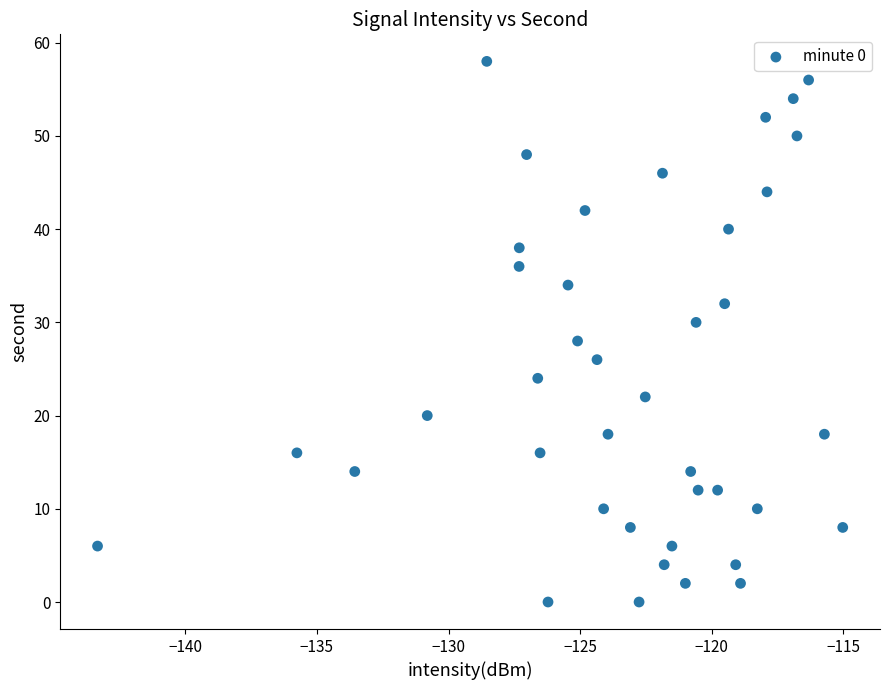

What is the range of Y values (max minus min)?

58